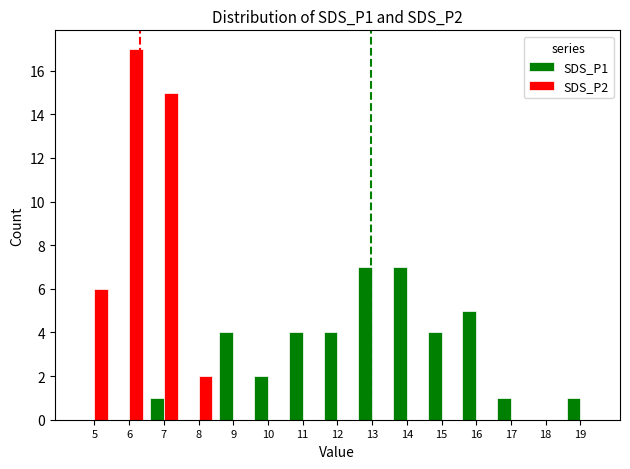

At which category is the sum across all series the highest?

6